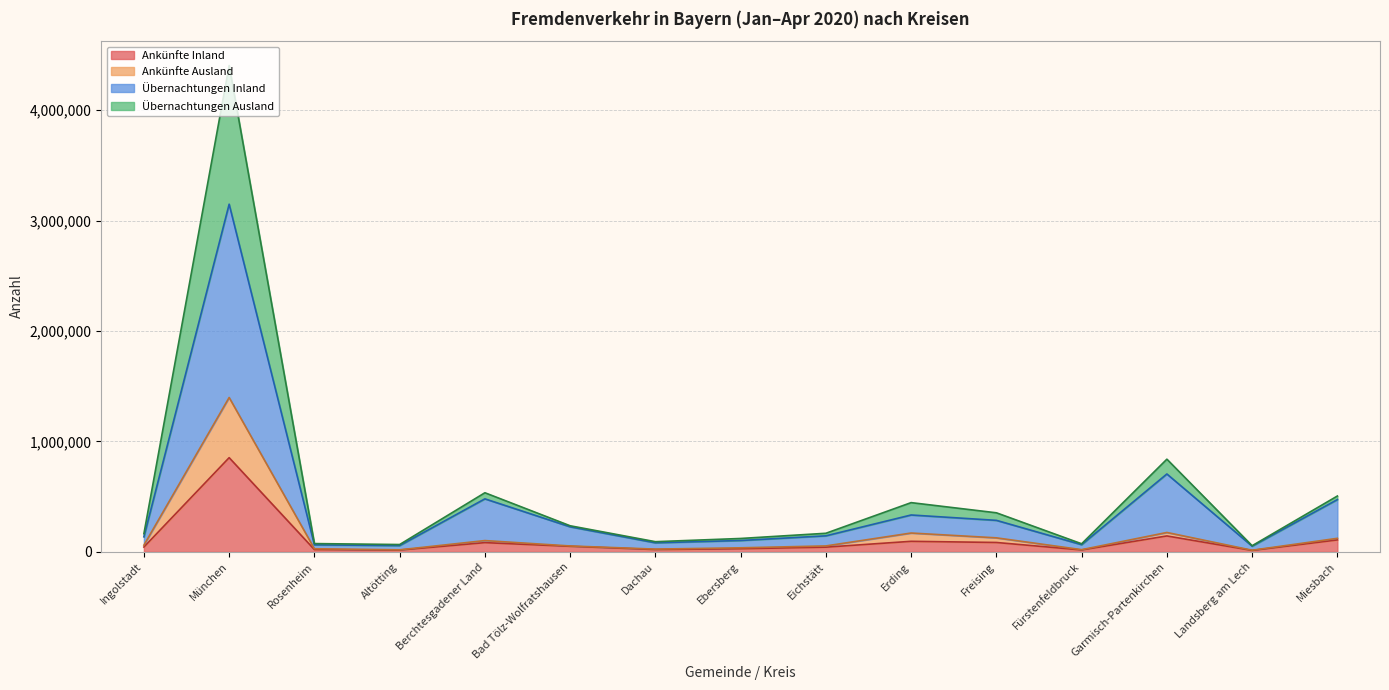

At which category is the sum across all series the highest?

München